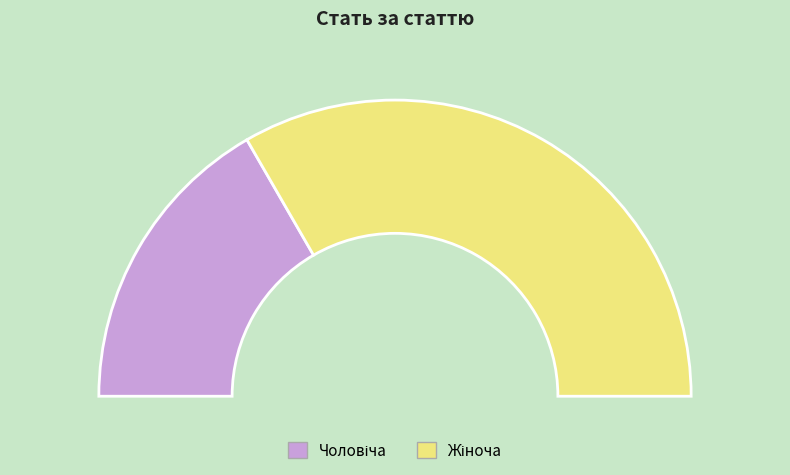

What percentage is the Жіноча slice, to the nearest percent?

67%